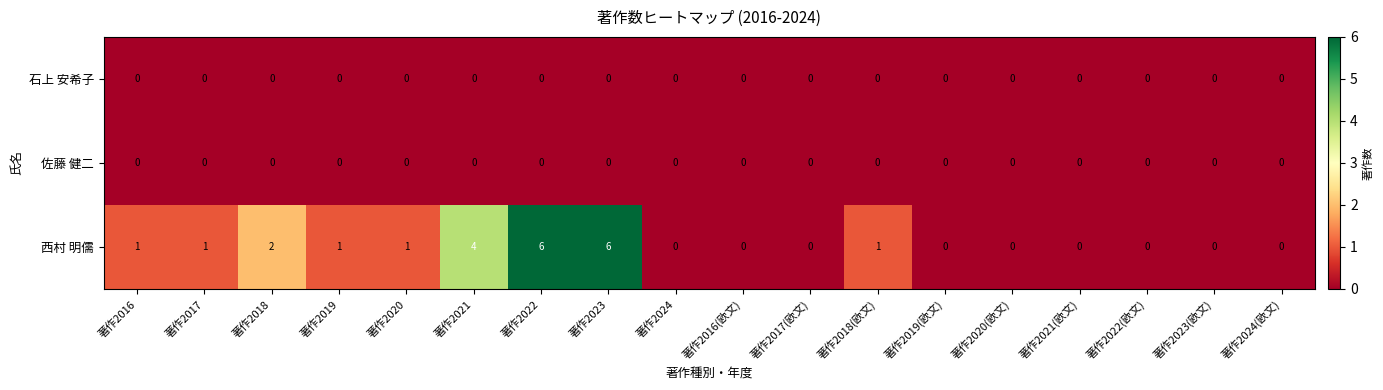

How many 西村 明儒 values are between 0 and 1?

14